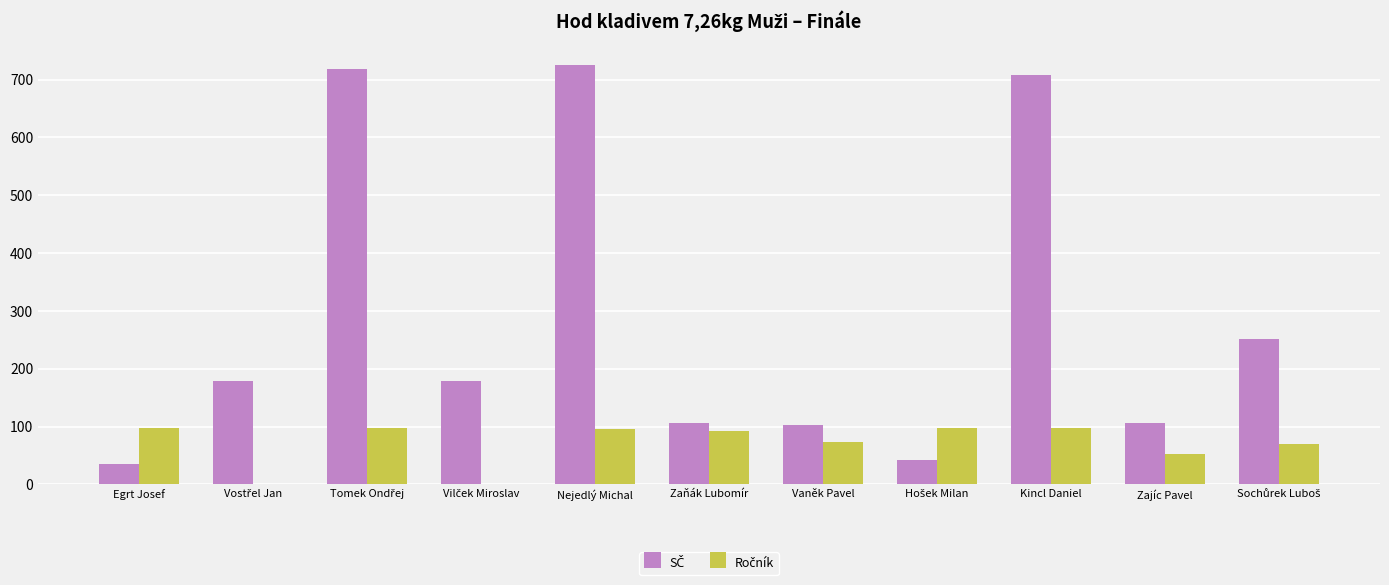

What is the maximum value shown in the chart?

725